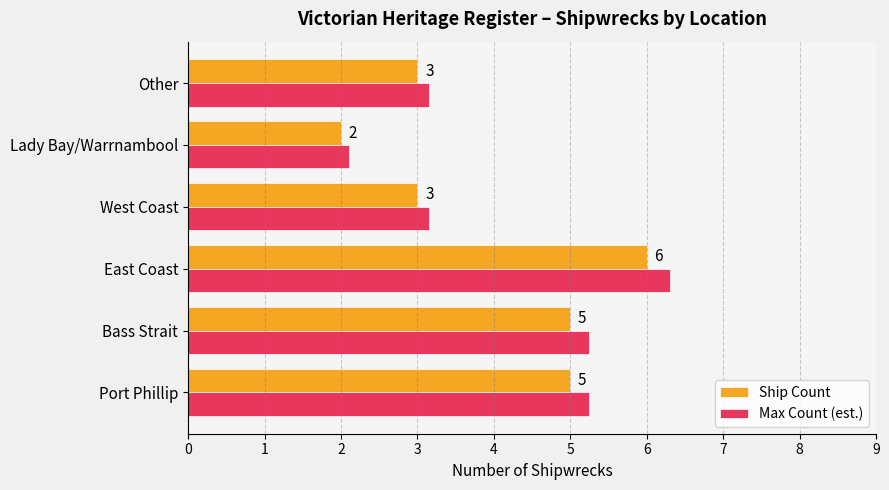

True or false: Ship Count has a value of 2.0 at Lady Bay/Warrnambool.

True